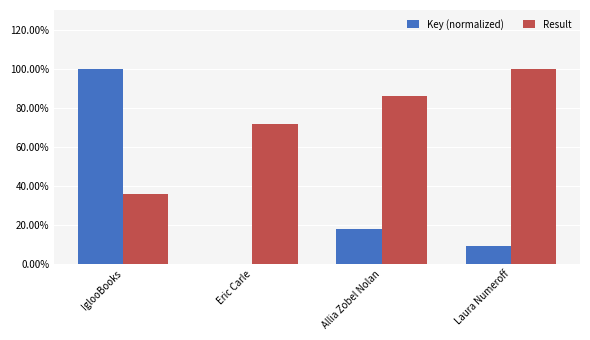

Which category has the lowest value in the Key (normalized) series?

Eric Carle